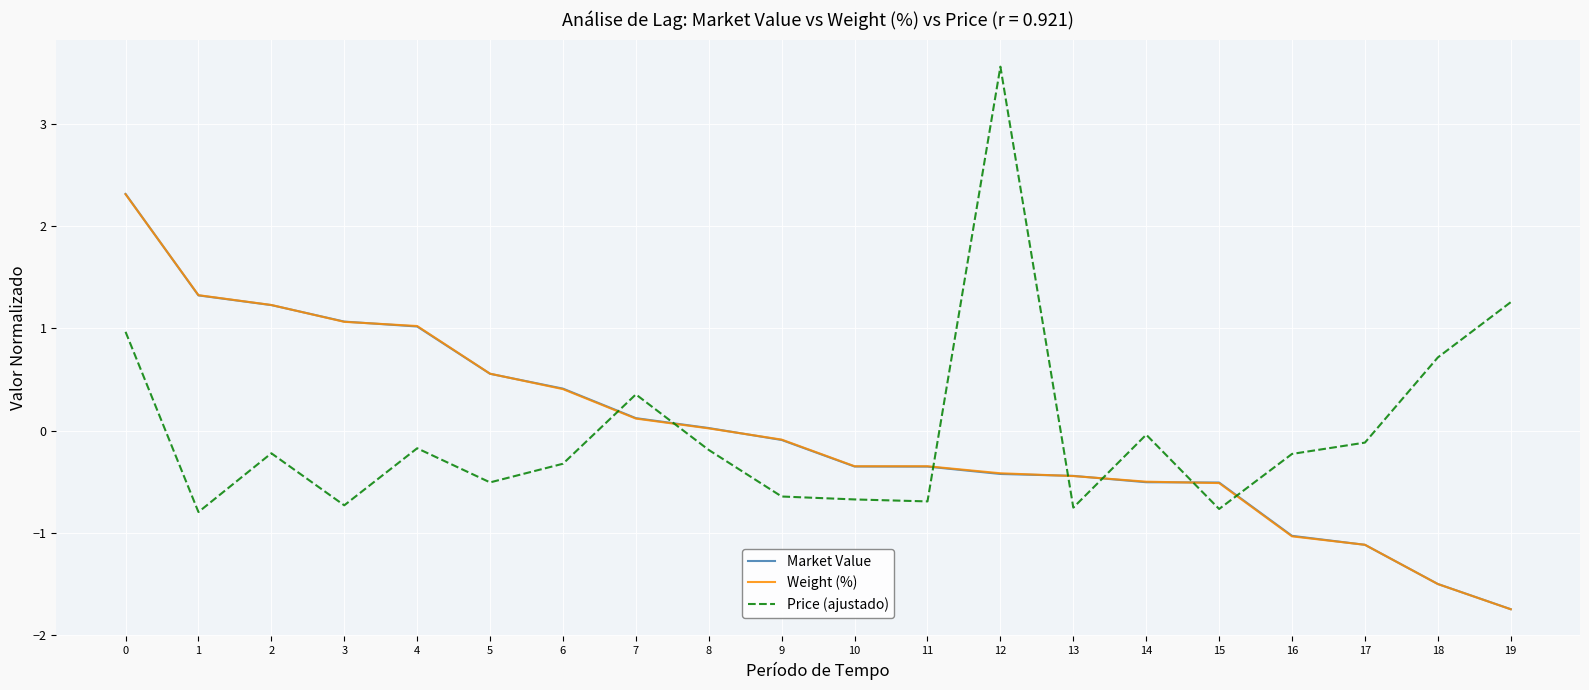

The Market Value series shows 1.1 at 3. True or false?

True